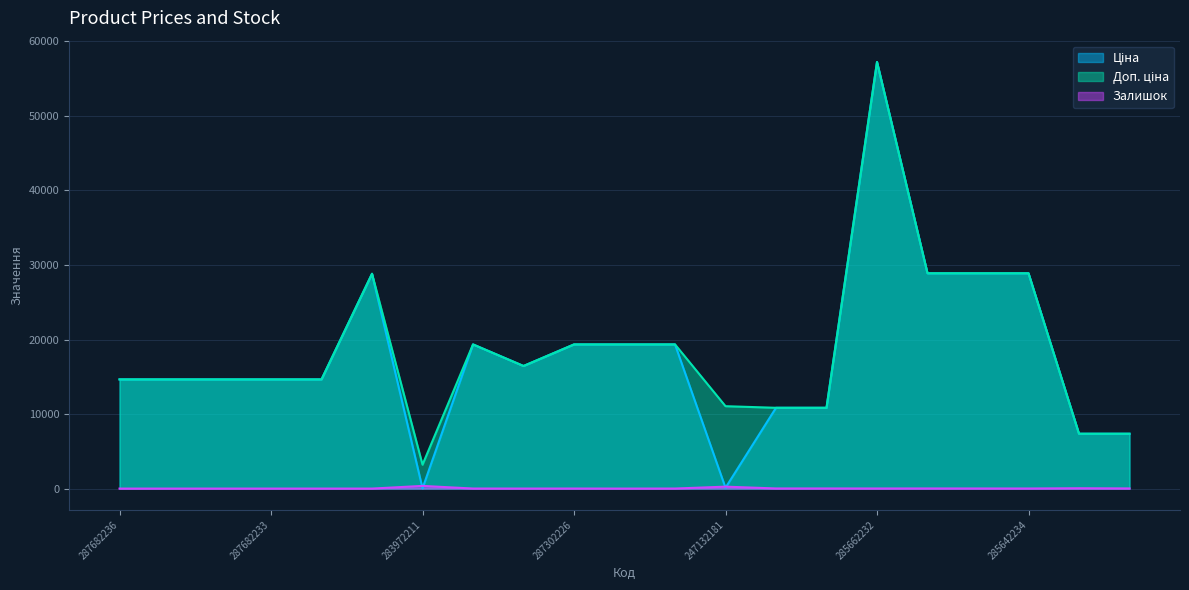

What is the approximate value of Доп. ціна at 287682235?

14649.6